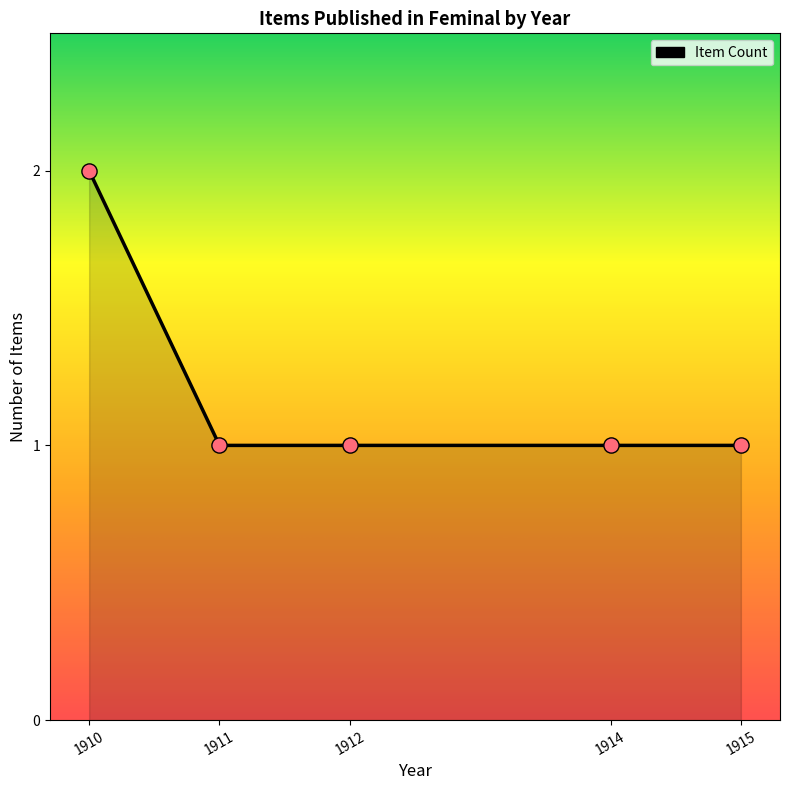

Between 1911 and 1910, which is larger?

1910